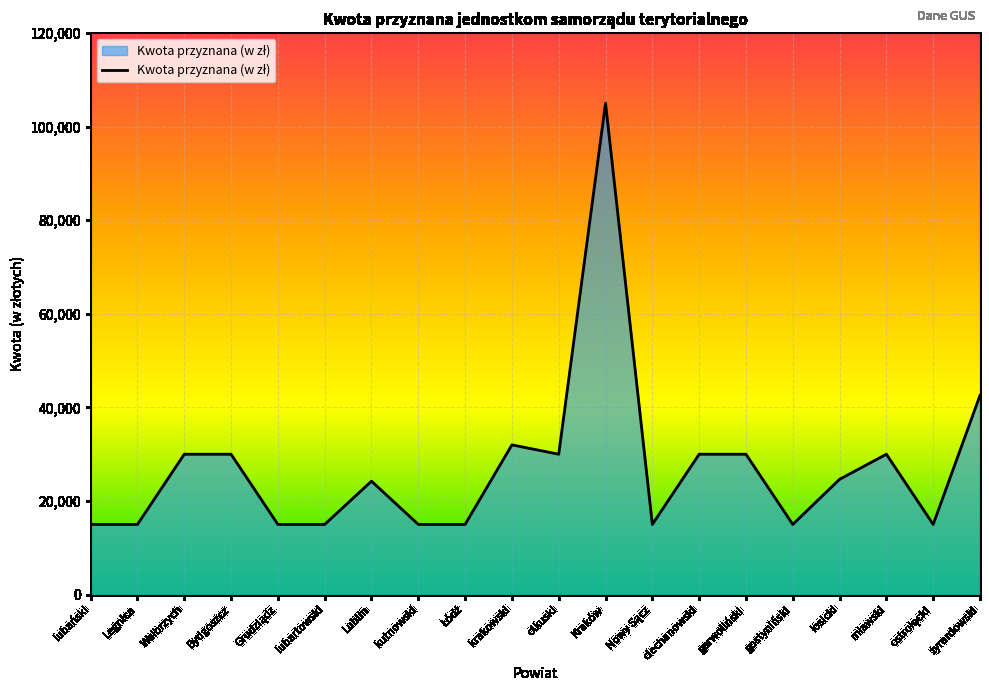

The chart shows a value of 30000 at garwoliński. True or false?

True